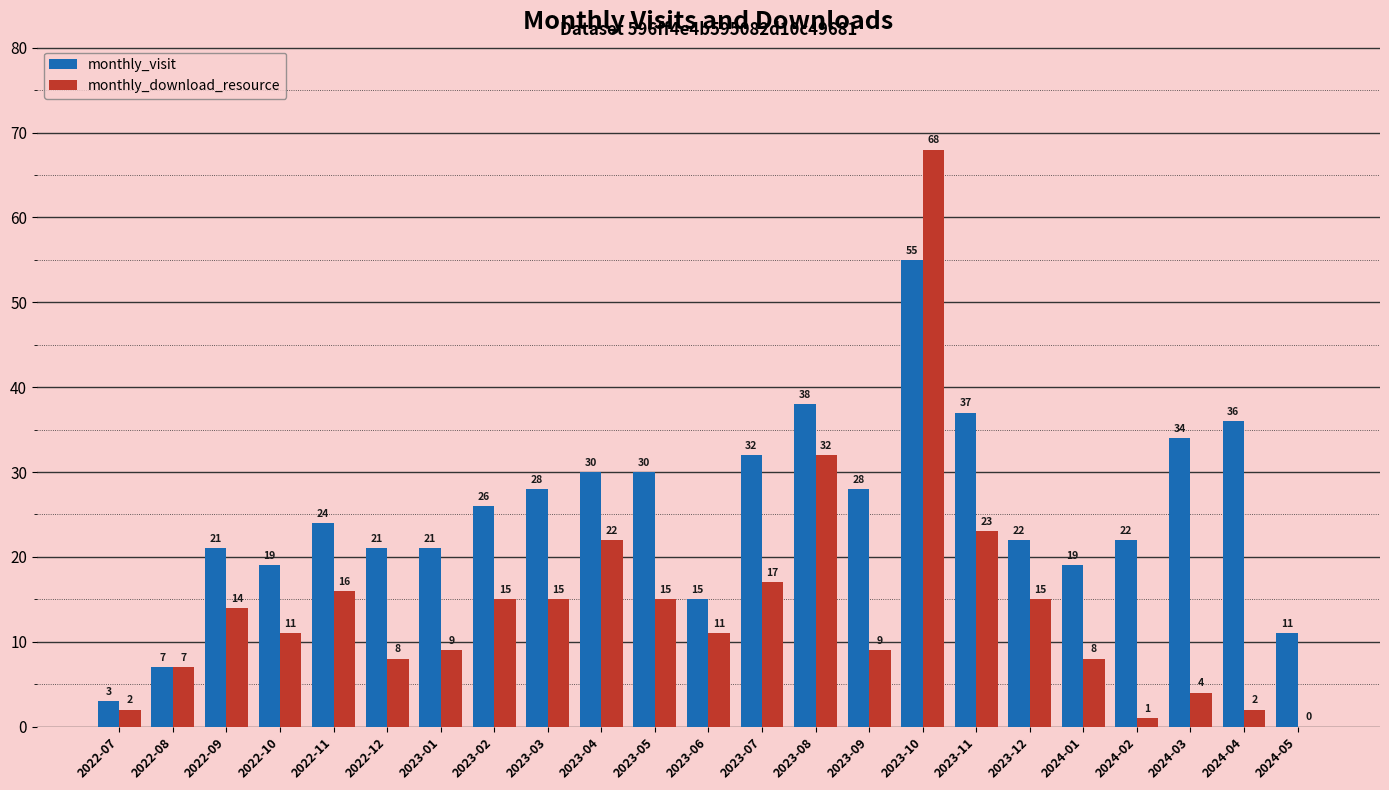

Where is monthly_download_resource nearest to the value 34?

2023-08